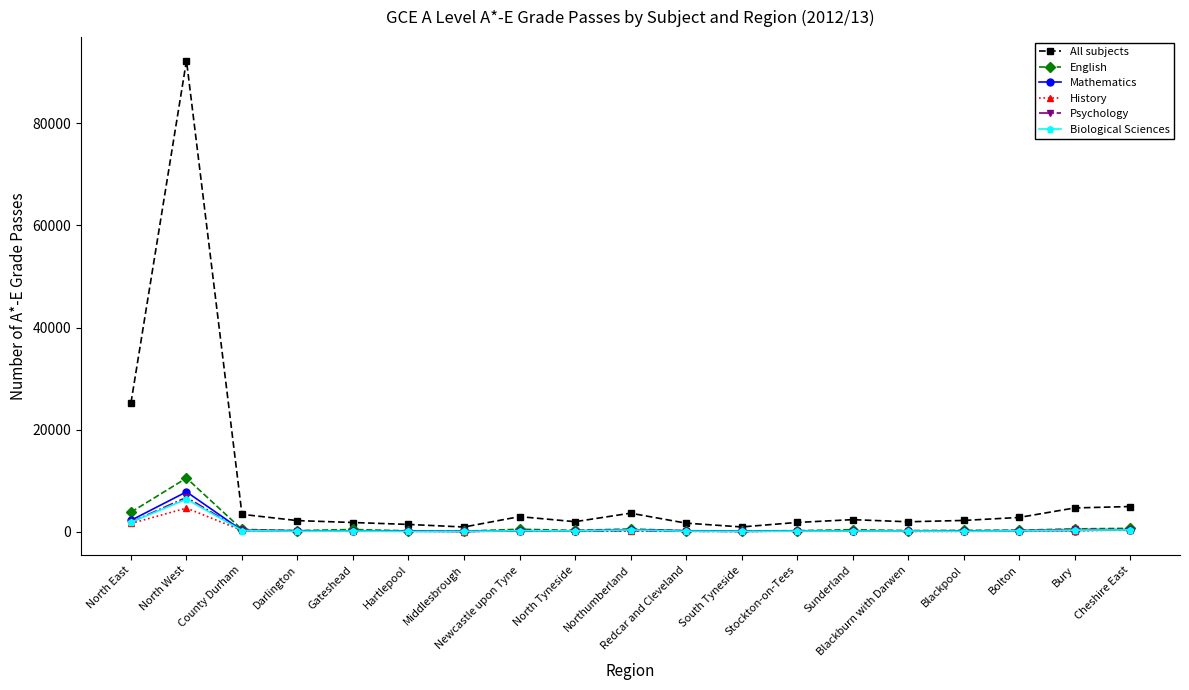

Read the History value at Hartlepool.

98